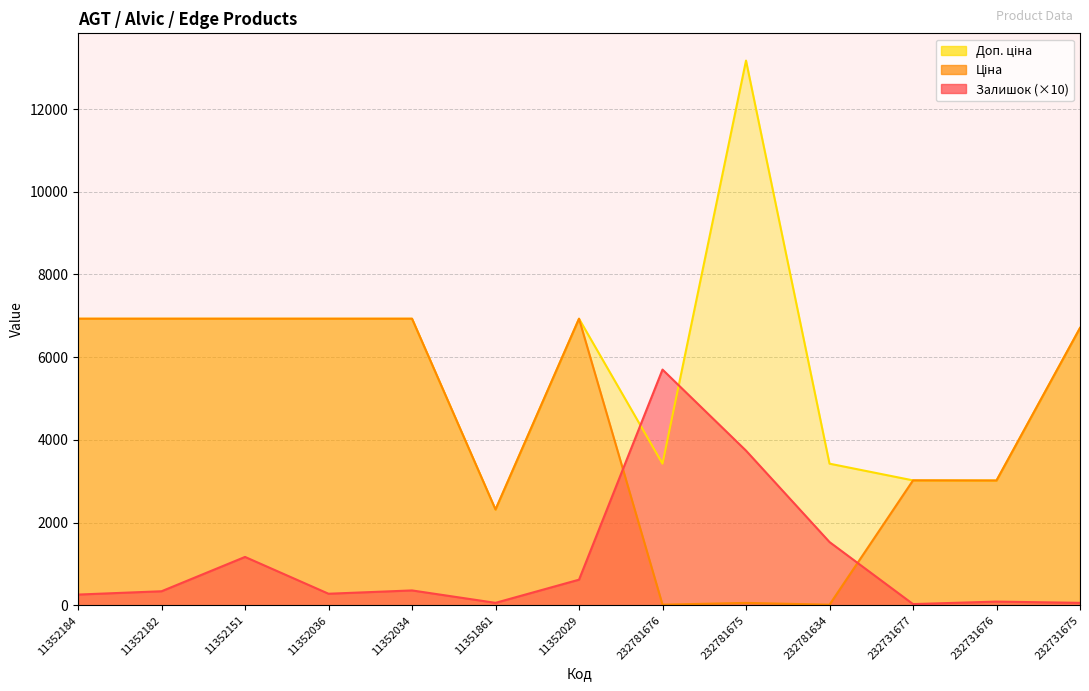

What is the spread (max minus min) of values at 232781676?

5684.8